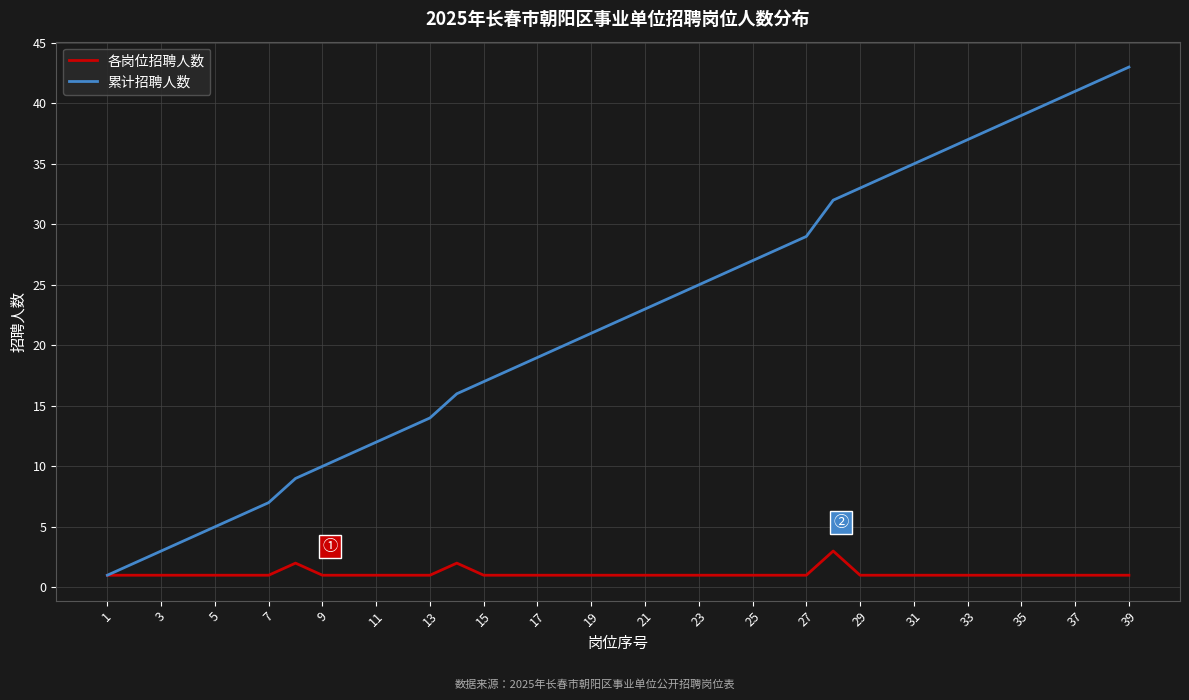

What is the maximum value for 累计招聘人数?

43